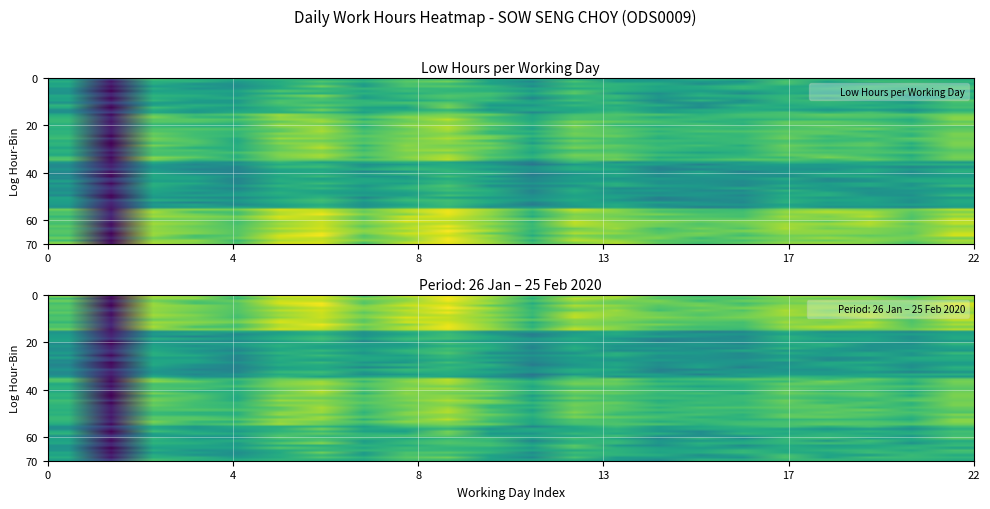

What is the greatest value displayed?

9.1